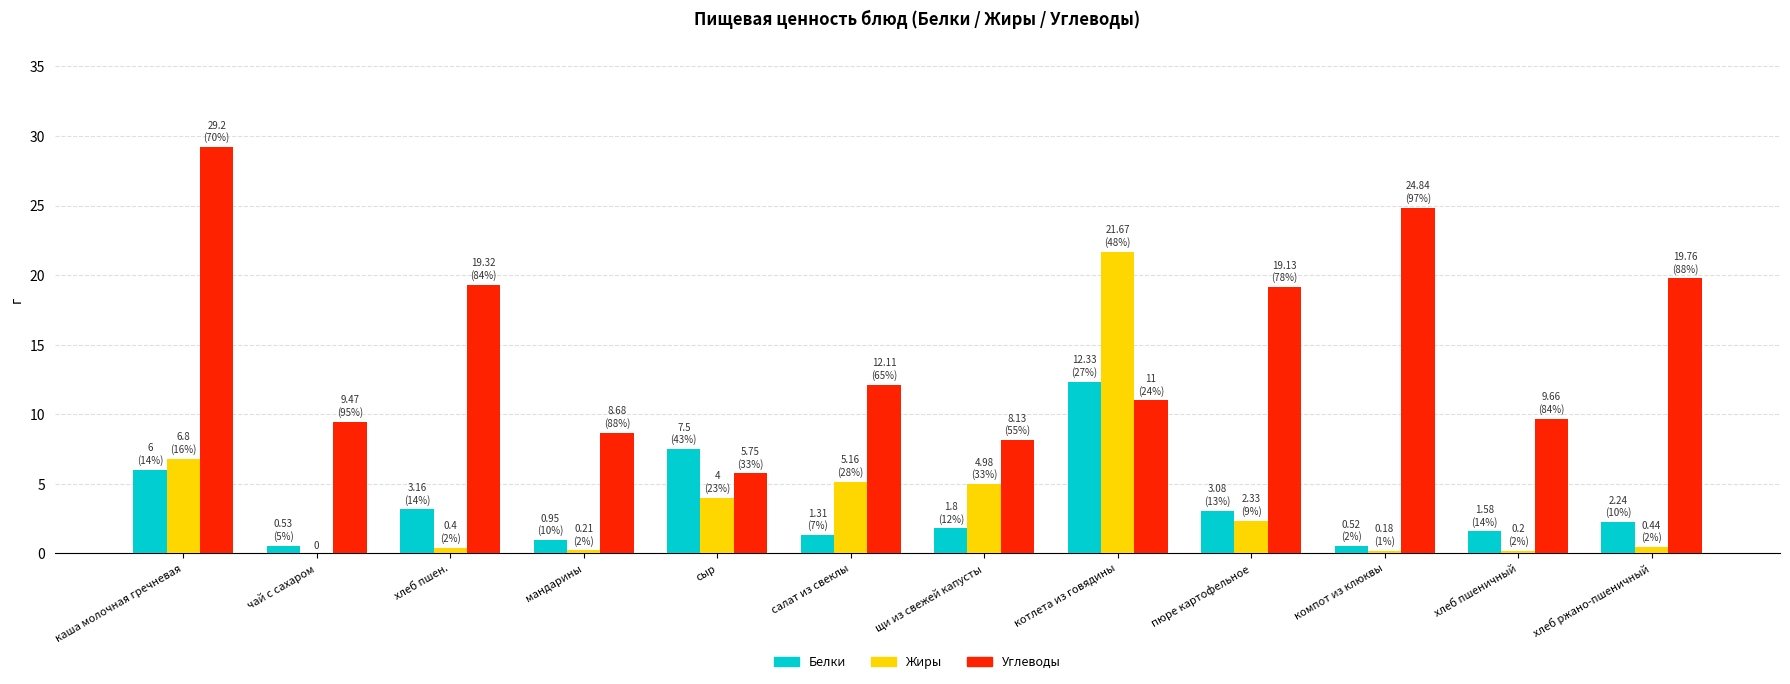

At which category is the sum across all series the highest?

котлета из говядины